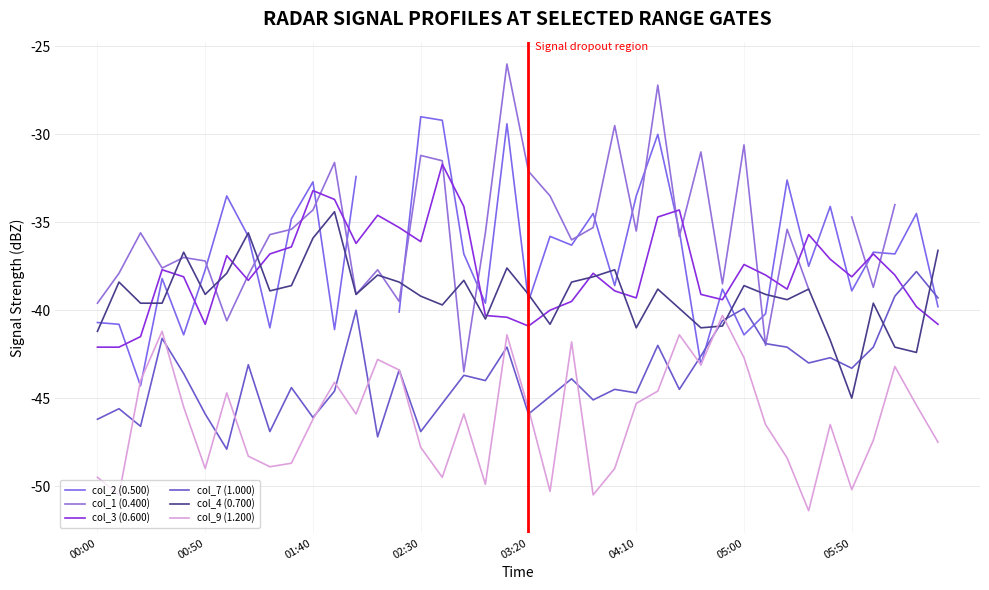

True or false: col_3 (0.600) has a value of -38.1 at 05:50.

True